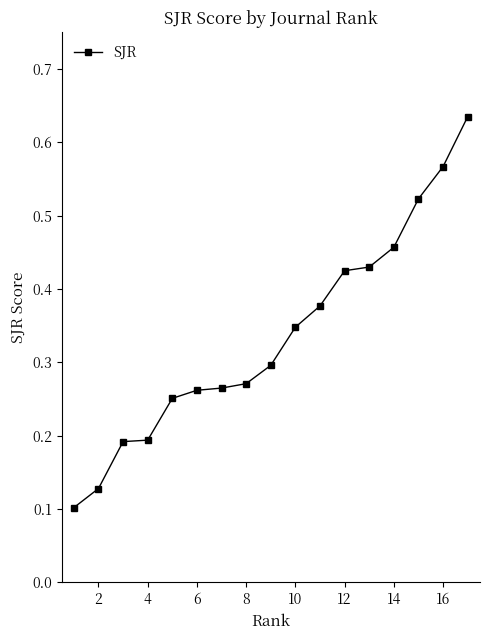

How many distinct data groups are displayed?

1